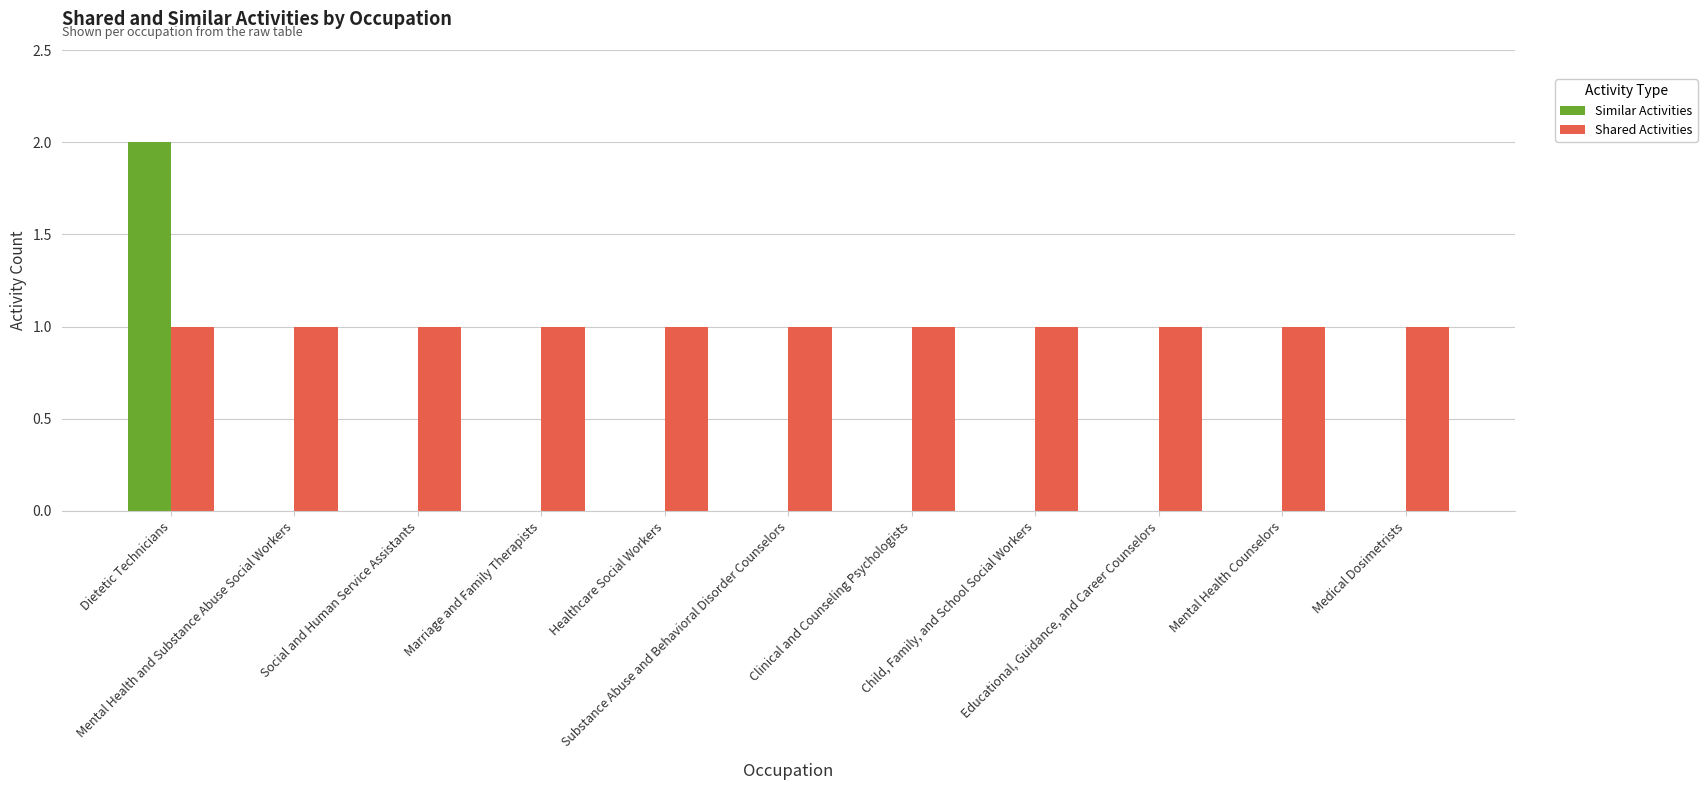

Reading left to right, what are all the values shown in this chart?

Similar Activities: 2	0	0	0	0	0	0	0	0	0	0
Shared Activities: 1	1	1	1	1	1	1	1	1	1	1